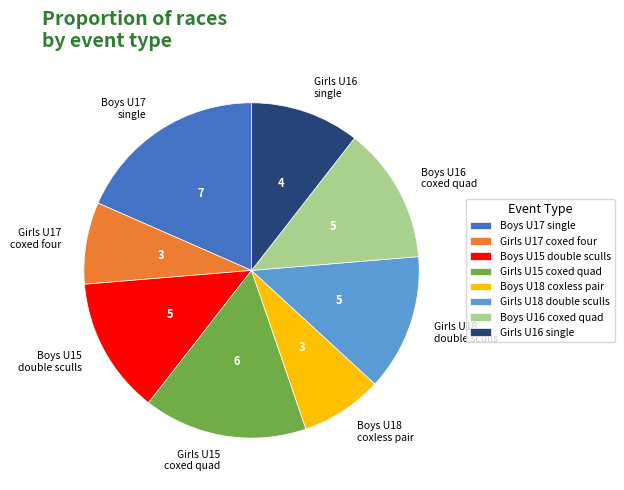

True or false: Boys U16 coxed quad accounts for 18% of the total.

False